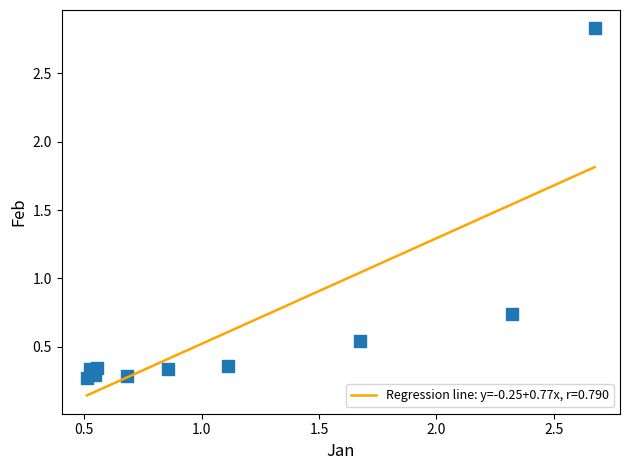

What is the average Y value?

0.6